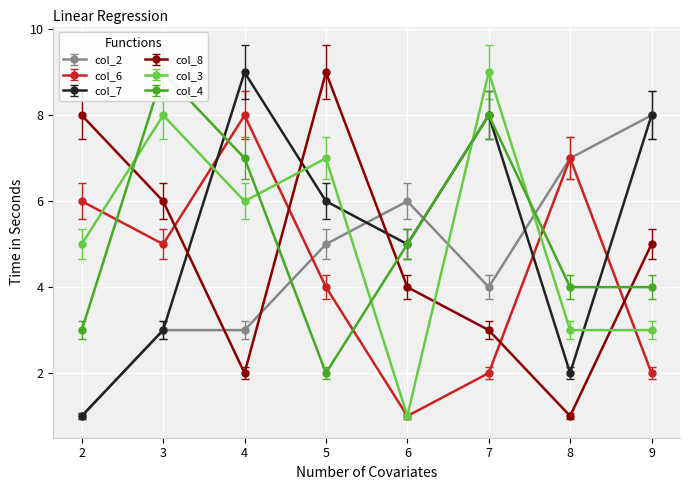

True or false: col_6 has more than 1 interior local peaks.

True